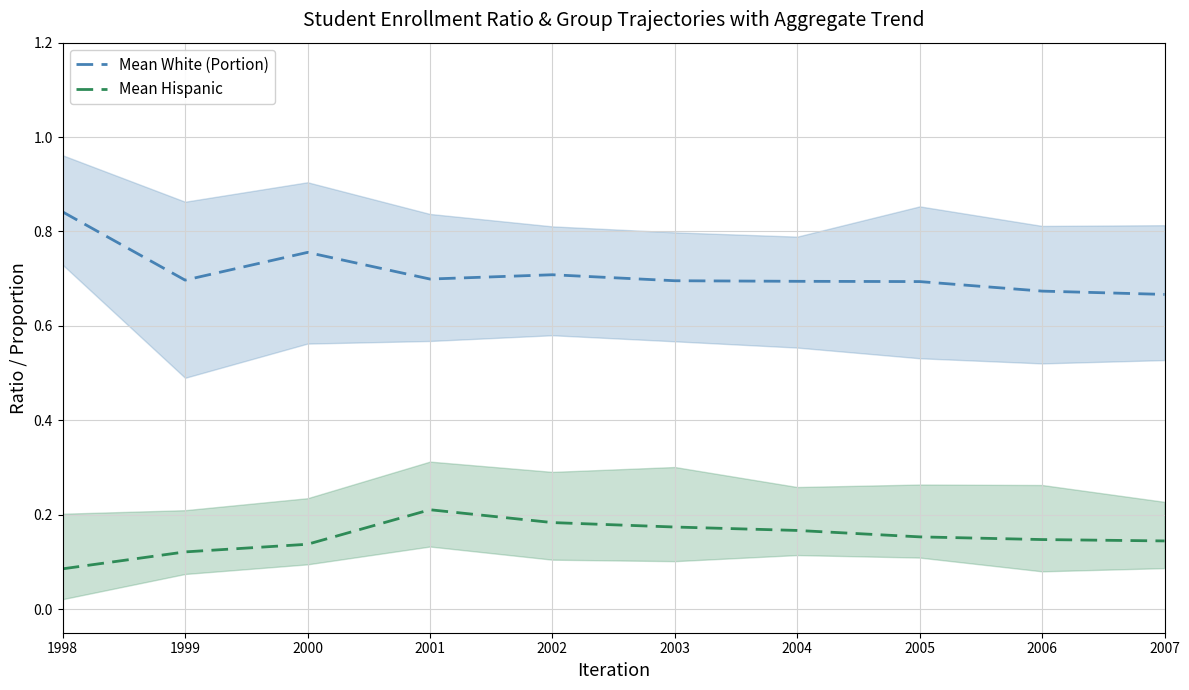

The value of Mean White (Portion) at 2004 is 0.3. True or false?

False